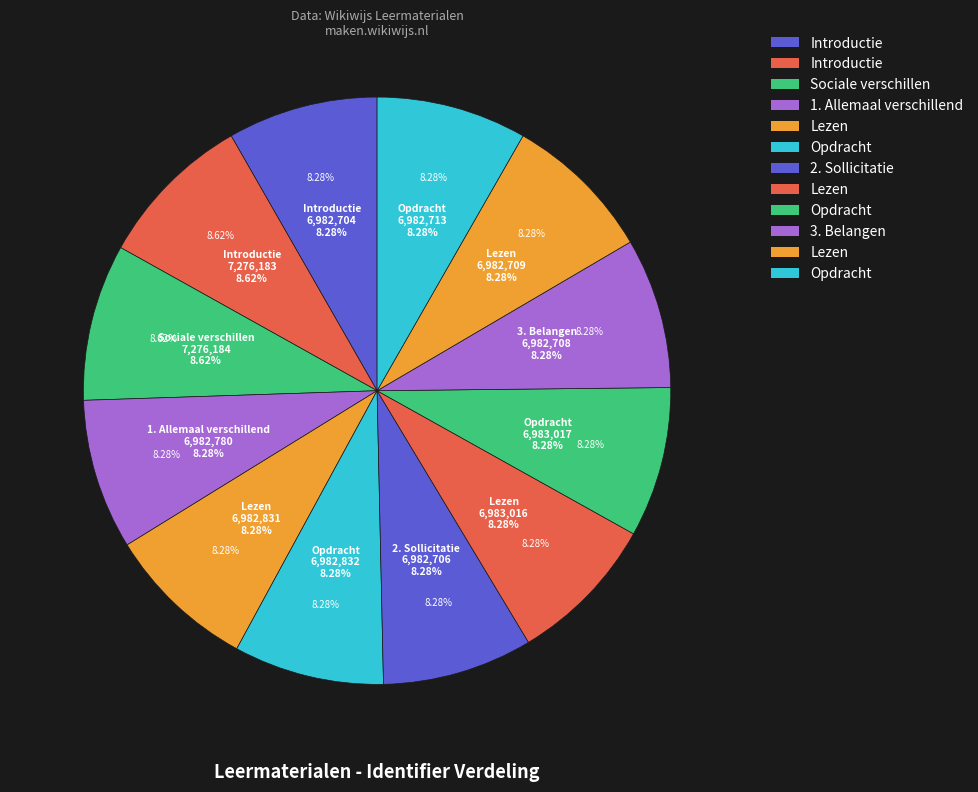

Rank the categories by value from lowest to highest.

Introductie (6982704), 2. Sollicitatie, 3. Belangen, Lezen (6982709), Opdracht (6982713), 1. Allemaal verschillend, Lezen (6982831), Opdracht (6982832), Lezen (6983016), Opdracht (6983017), Introductie (7276183), Sociale verschillen